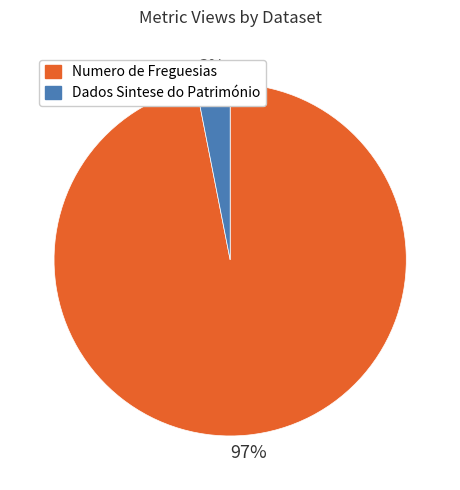

Which has a higher value, Numero de Freguesias or Dados Sintese do Património?

Numero de Freguesias